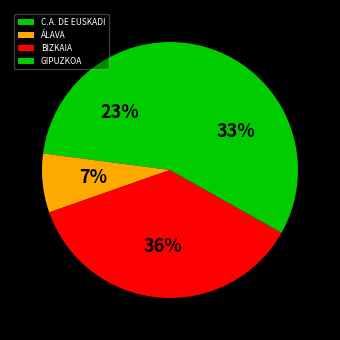

Which slice is the smallest?

ÁLAVA